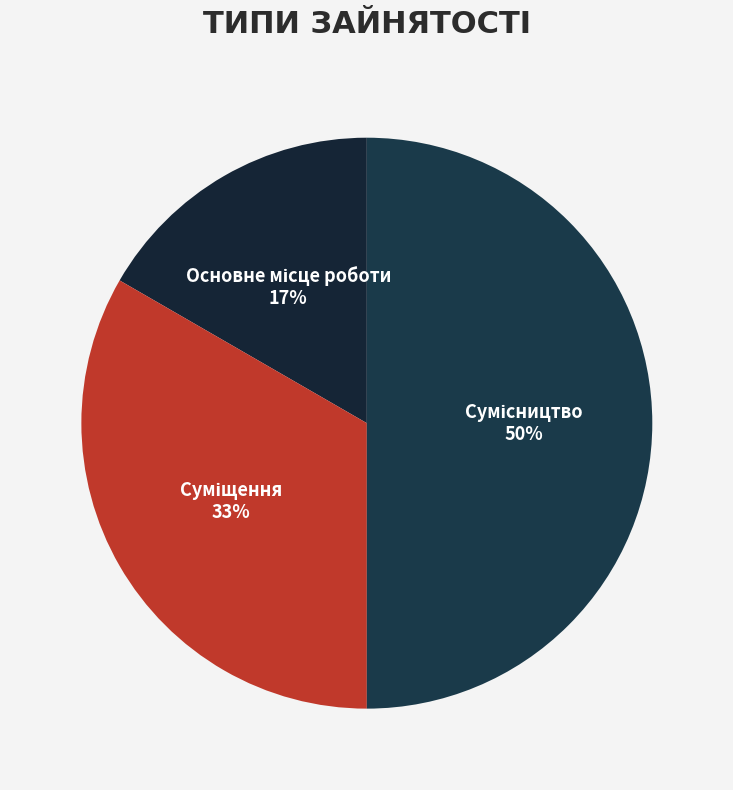

How many slices are in this pie chart?

3